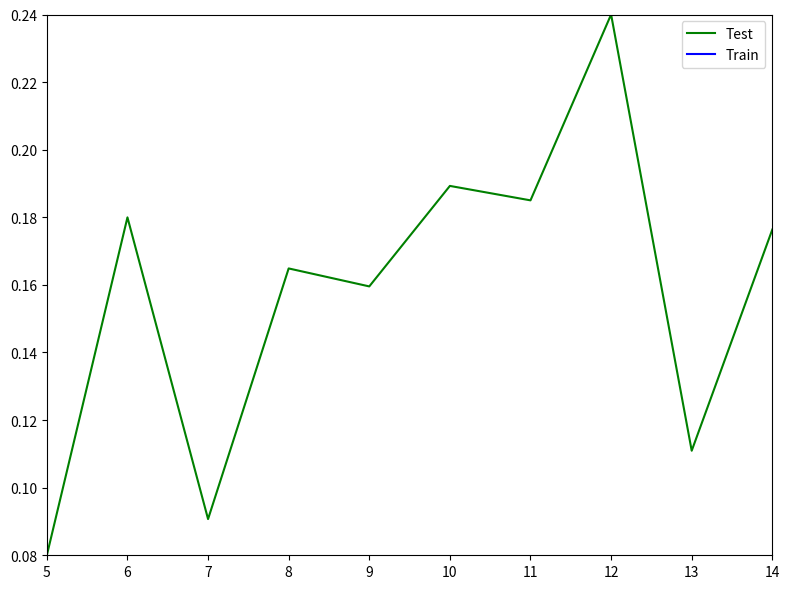

How many categories are shown in the chart?

10